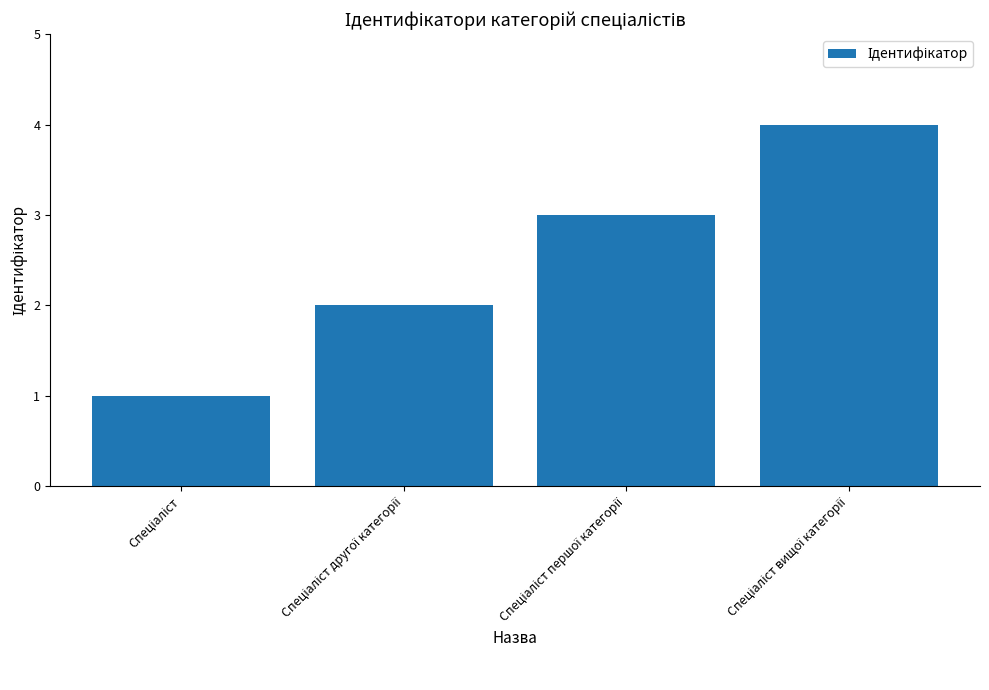

What is the sum of all values?

10